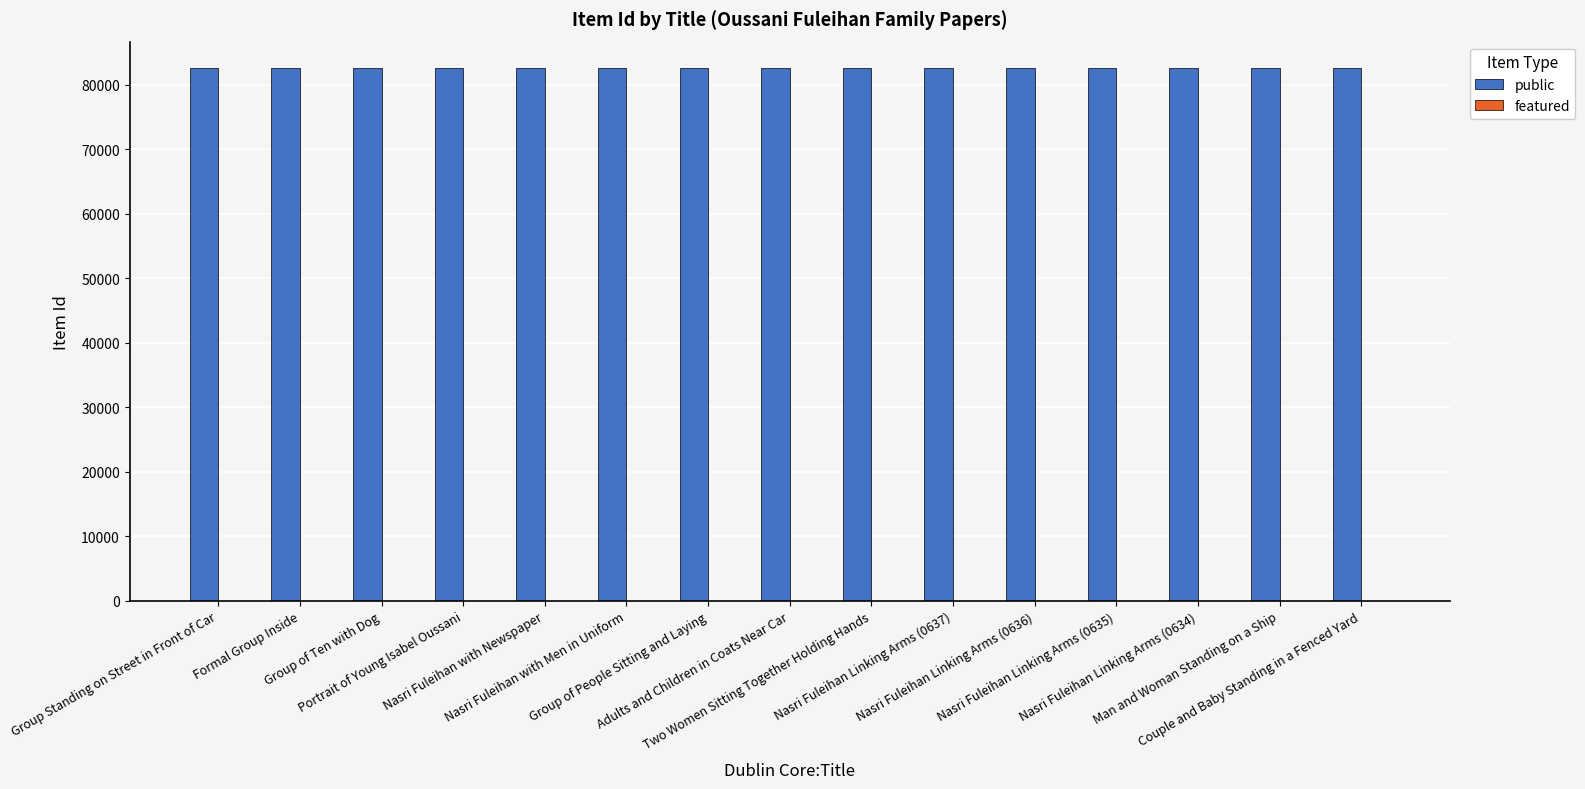

What is the value of the 8th bar from the left?

82580